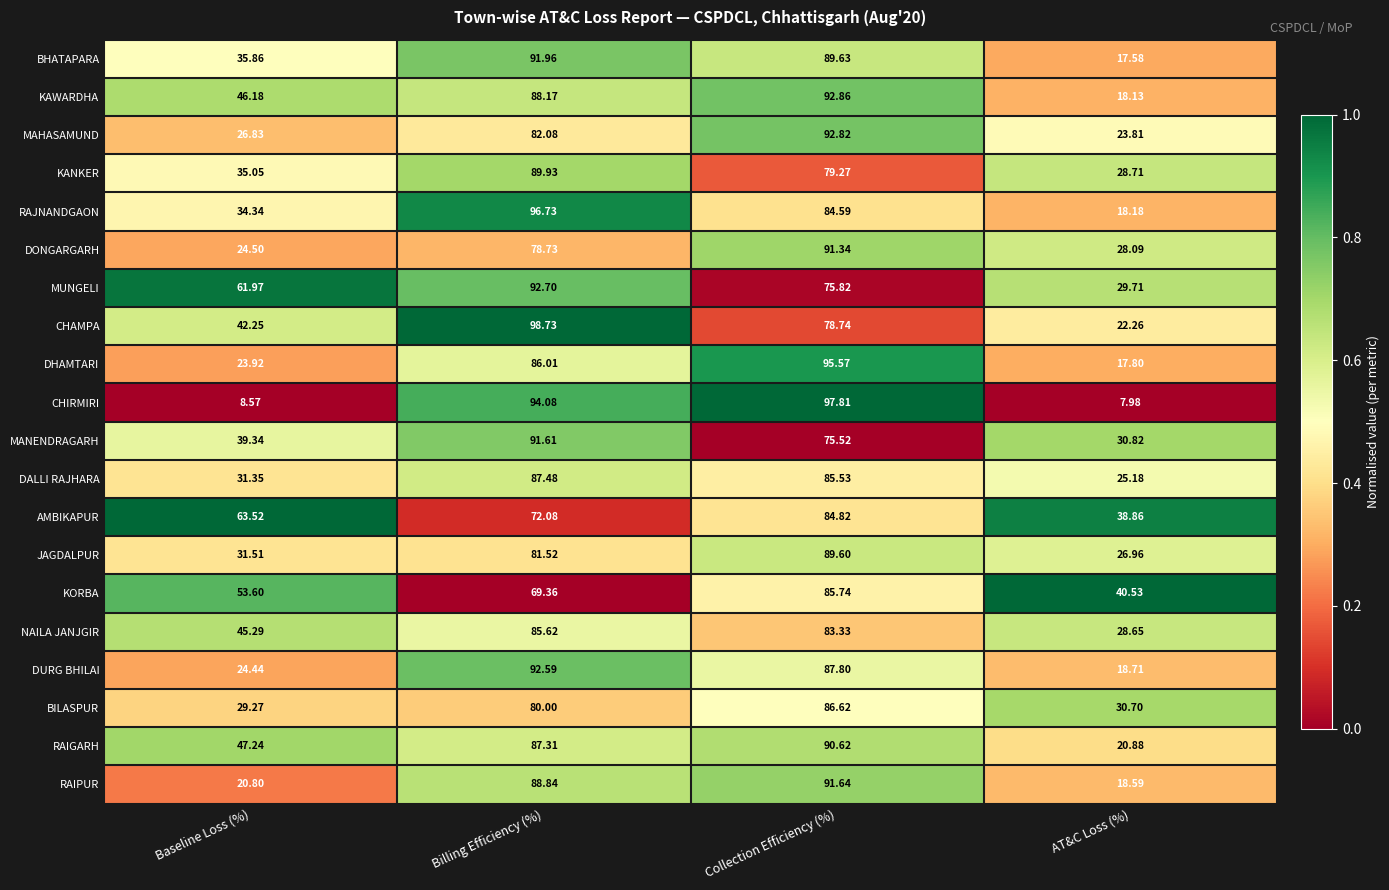

What is the total value across all series at Baseline Loss (%)?

725.8